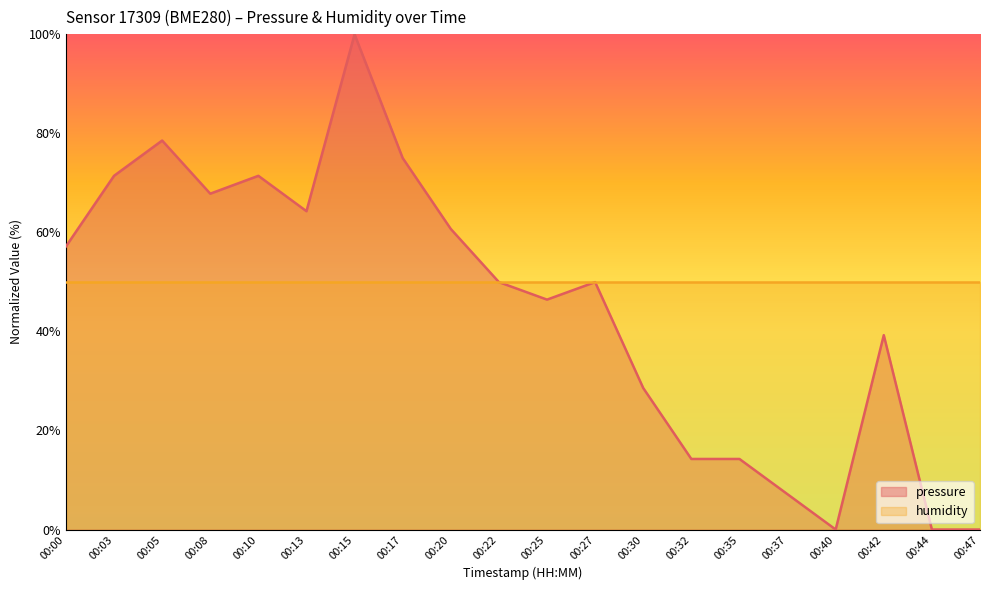

True or false: the data shows 0.0 at 00:40.

True